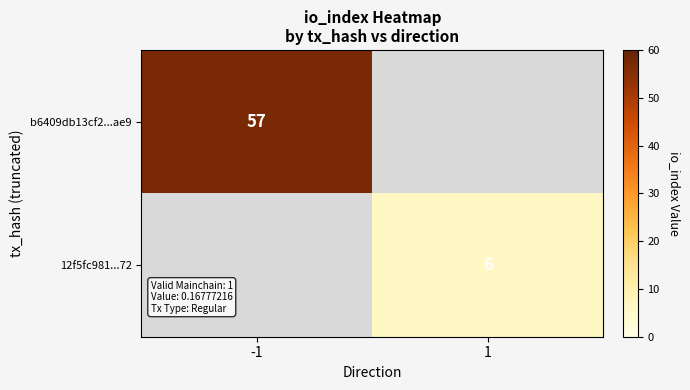

Count the number of data series in this chart.

2